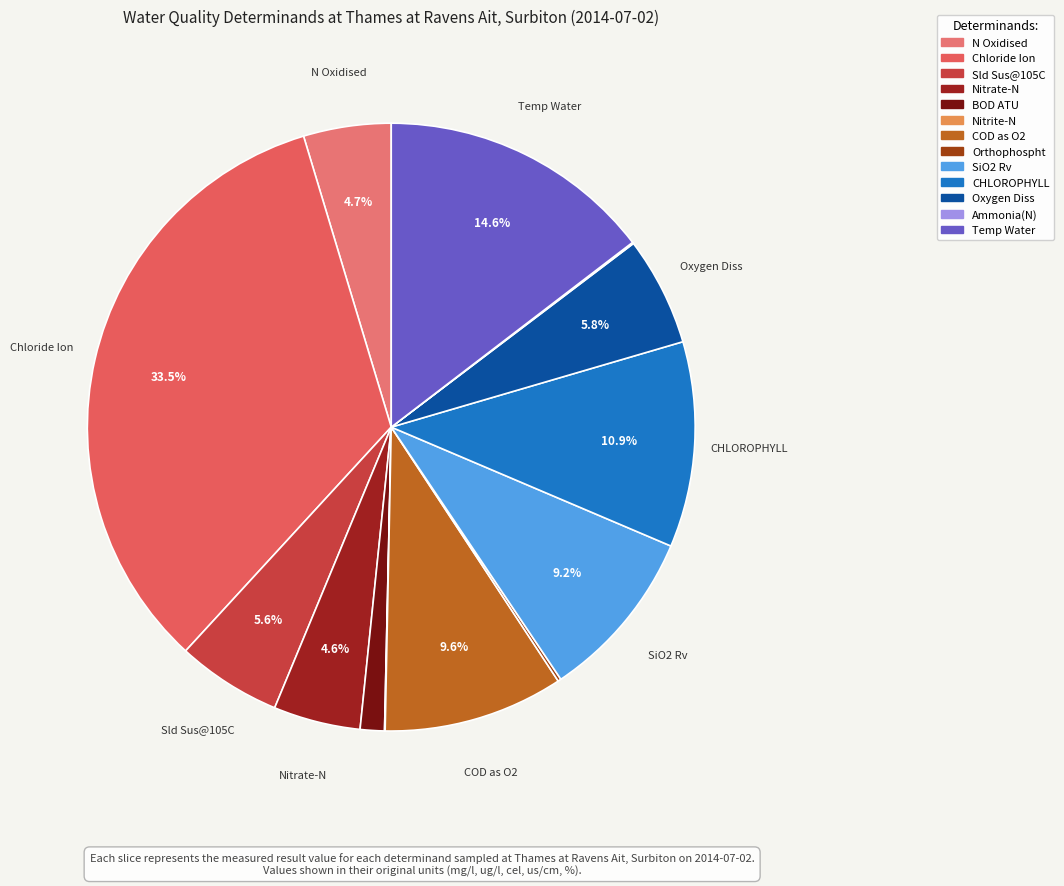

To the nearest percent, what is the combined percentage of Nitrite-N and Nitrate-N?

5%